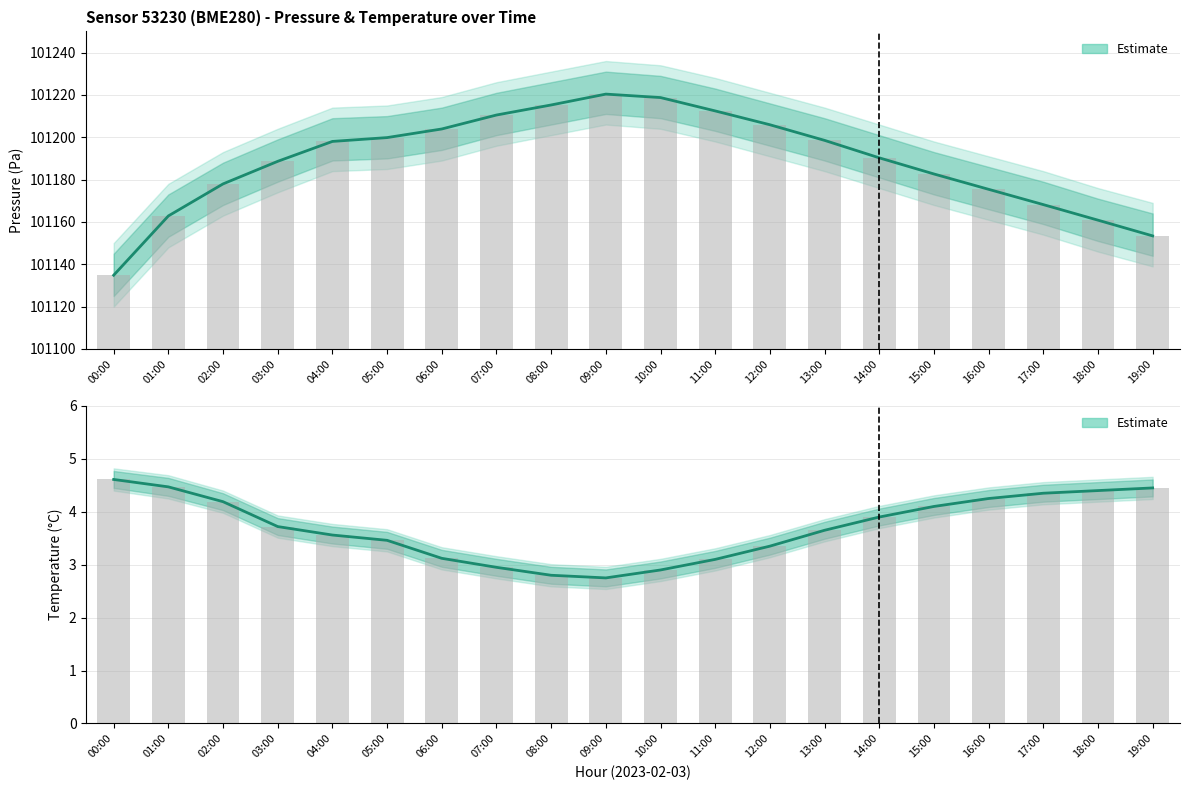

At which label is Pressure estimate closest to 101177?

02:00